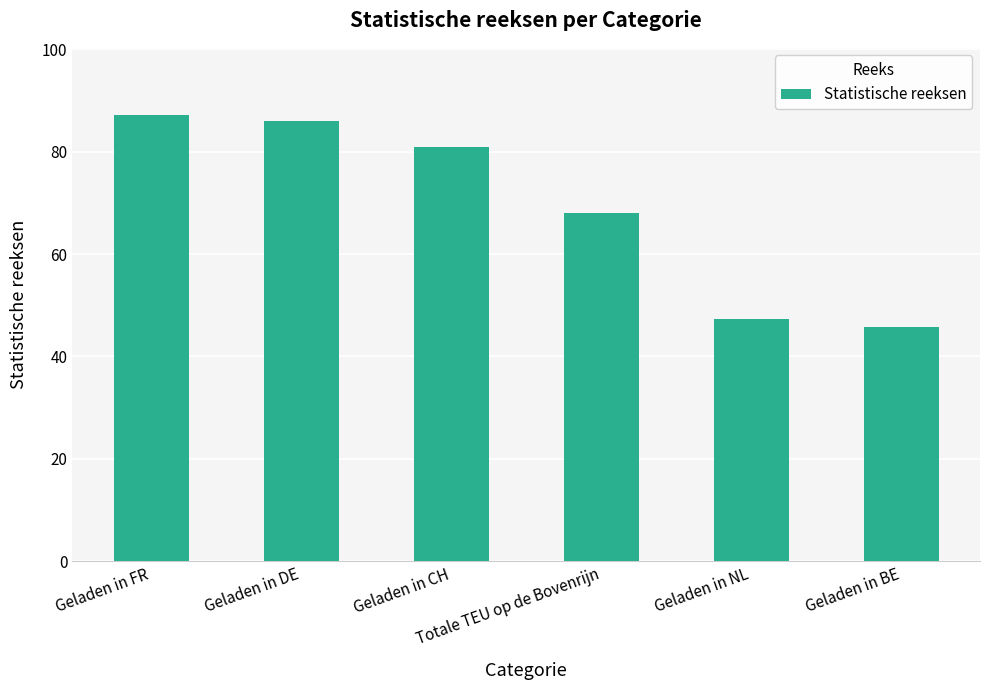

What is the minimum value shown in the chart?

45.8